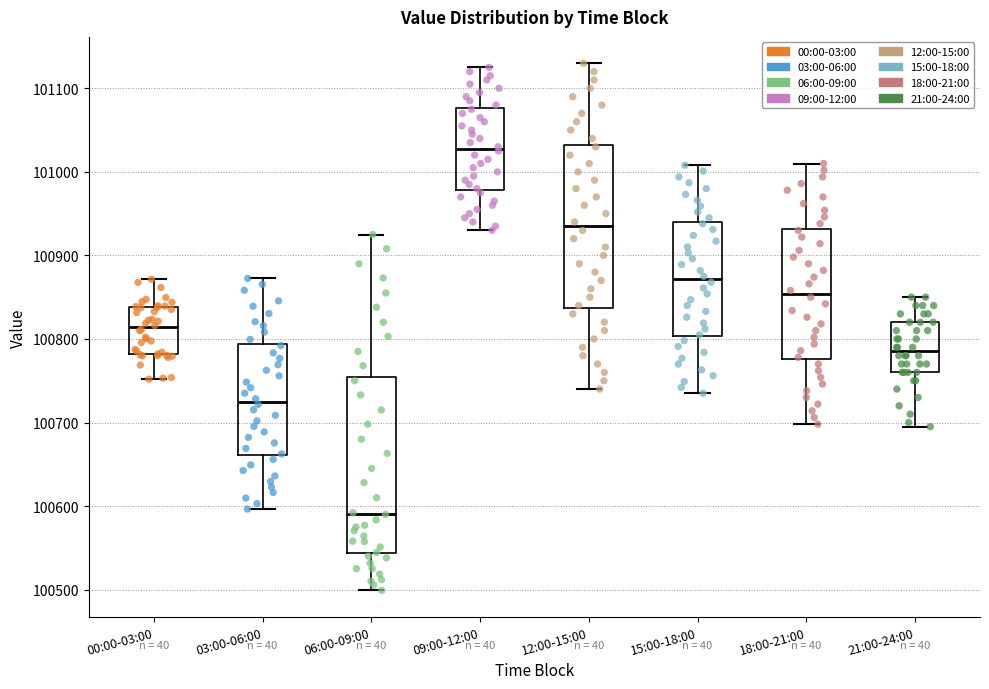

Which box's median line is the highest?

09:00-12:00